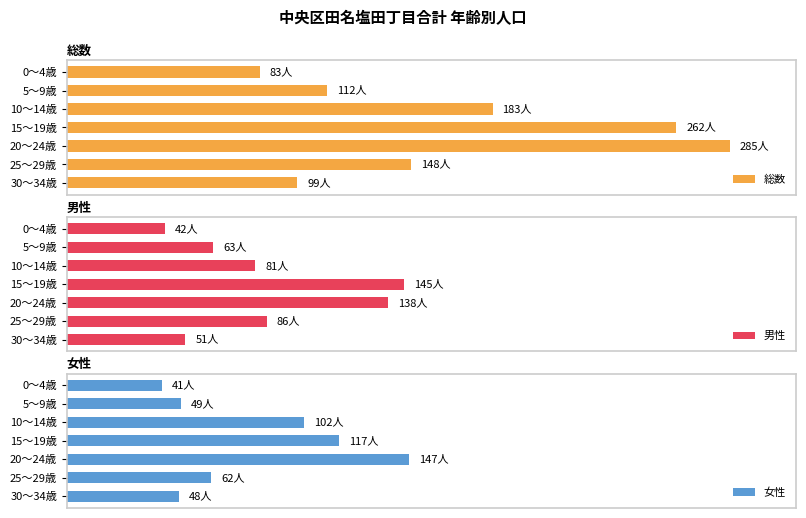

Is the value of 総数 at 25～29歳 greater than the value of 女性 at 5～9歳?

Yes